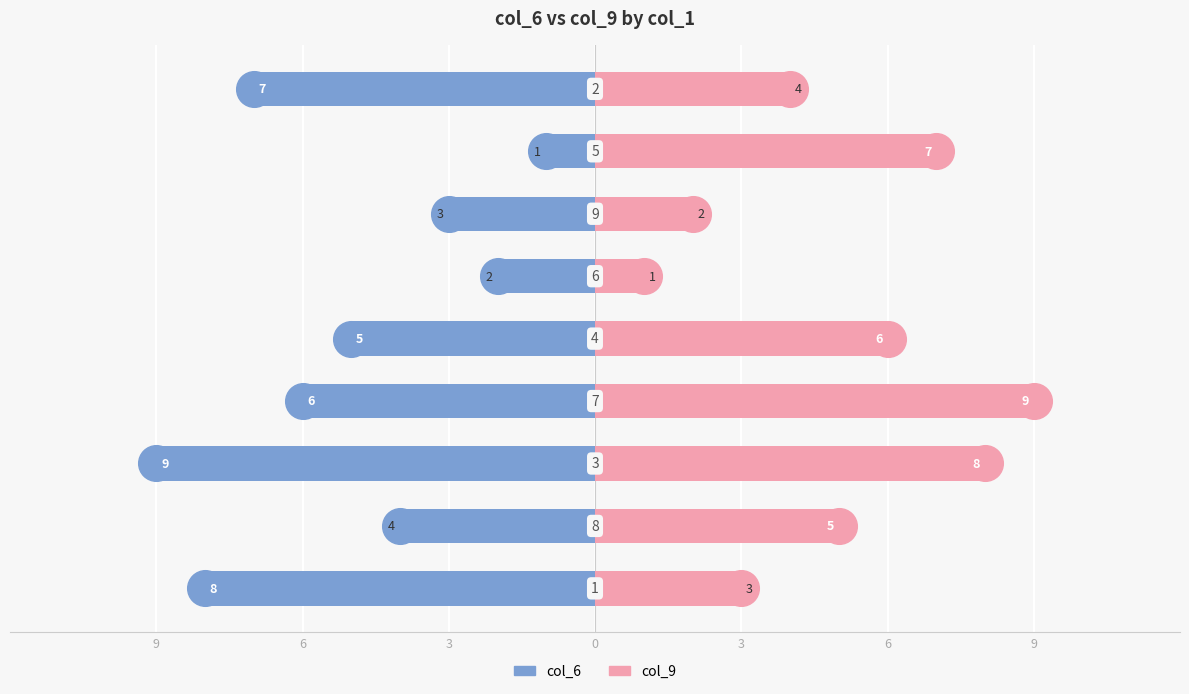

What are all the series names shown in the legend?

col_6, col_9